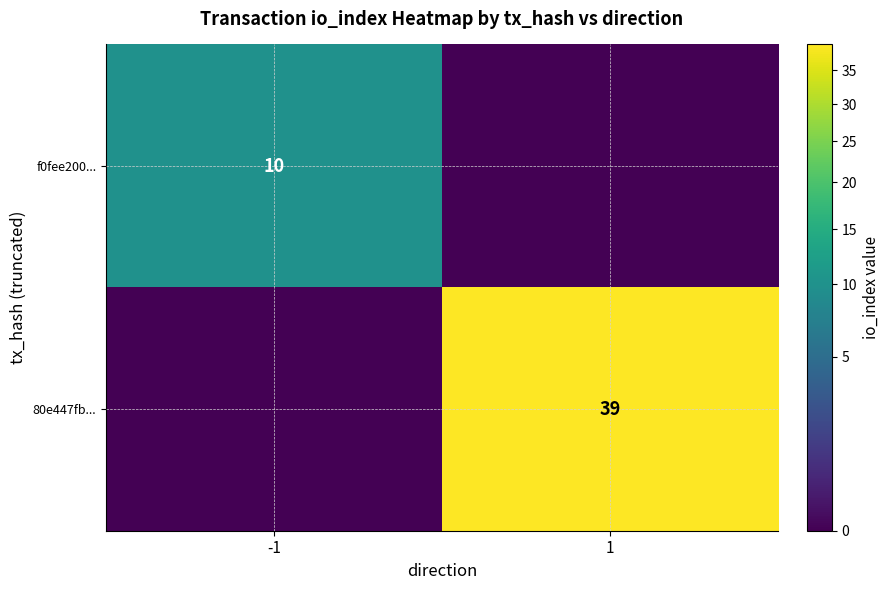

What is the maximum value shown in the chart?

39